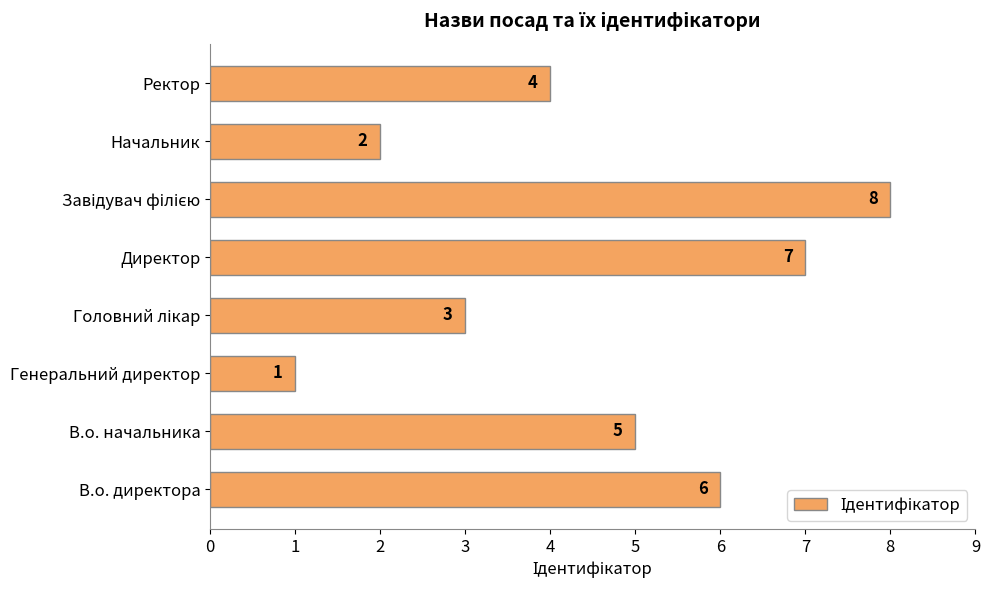

What is the greatest value displayed?

8